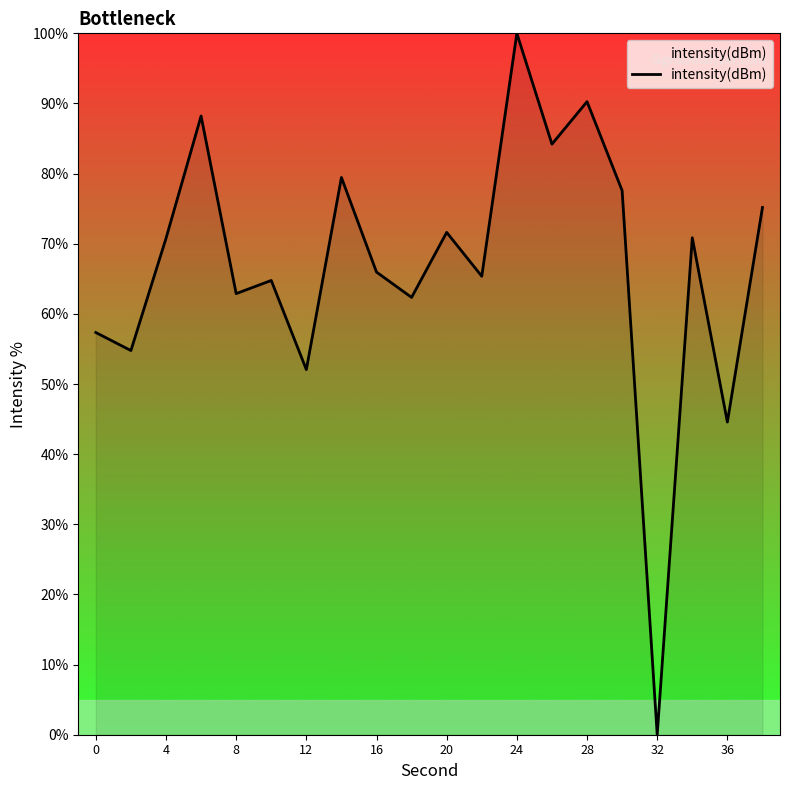

What is the difference between the maximum and minimum values?

100.0